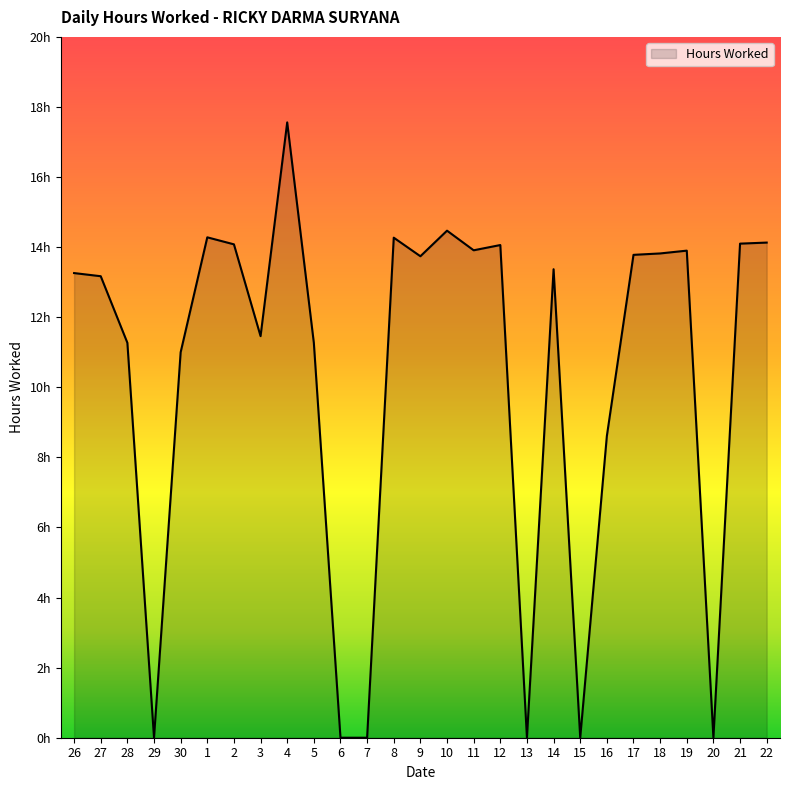

What is the value of the 16th point from the left?

13.9